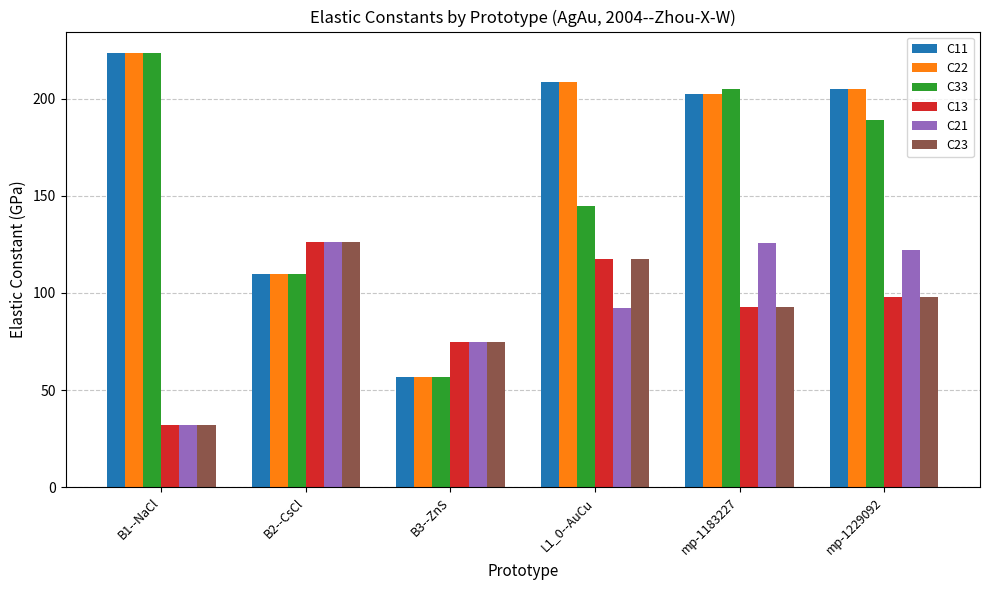

Rank the categories by C23 value from highest to lowest.

B2--CsCl, L1_0--AuCu, mp-1229092, mp-1183227, B3--ZnS, B1--NaCl